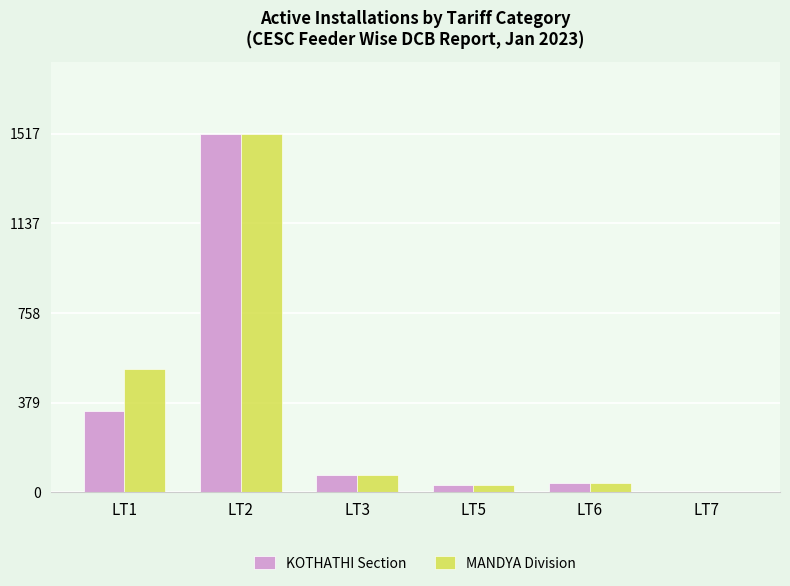

What is the maximum value for MANDYA Division?

1517